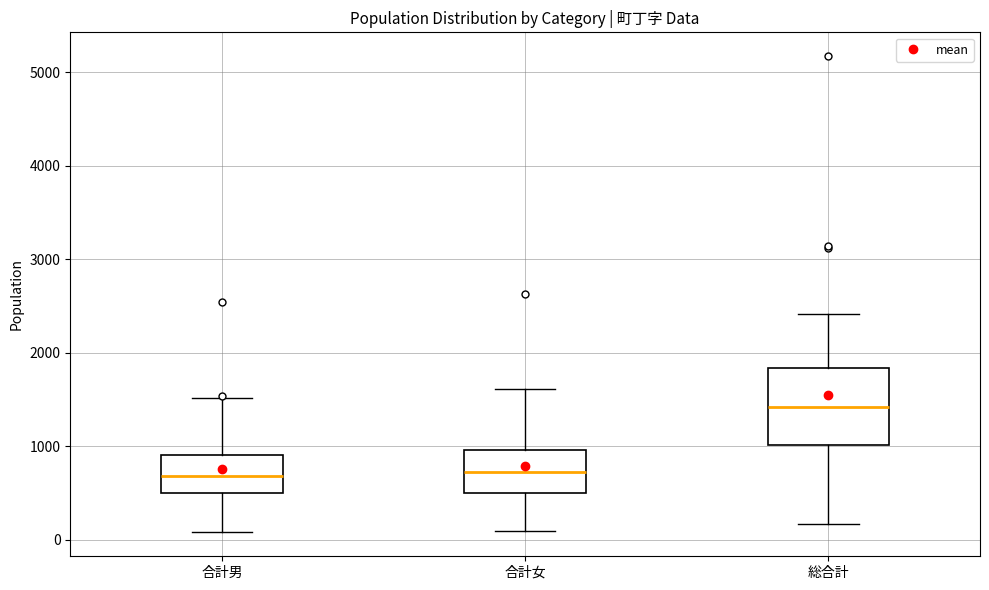

Which box is the tallest, from its lower edge to its upper edge?

総合計